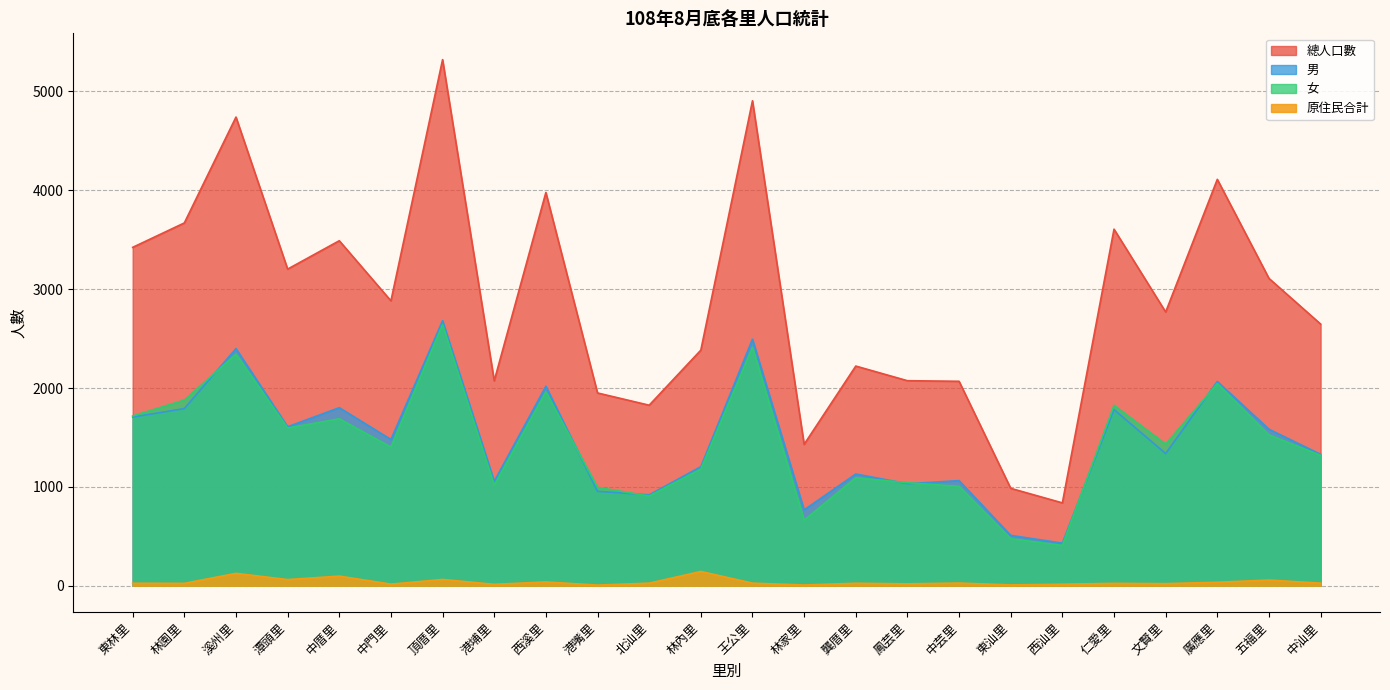

Does the chart have visible grid lines?

Yes